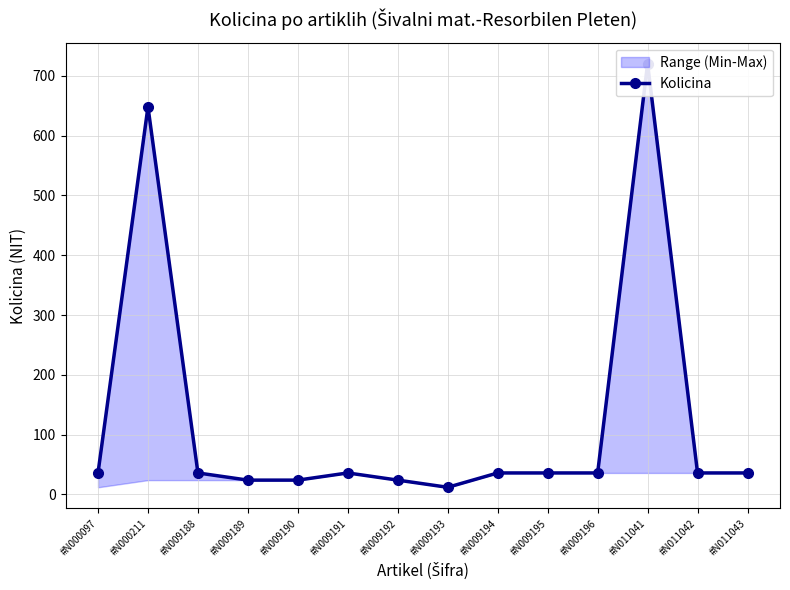

How many lines are shown in the chart?

1